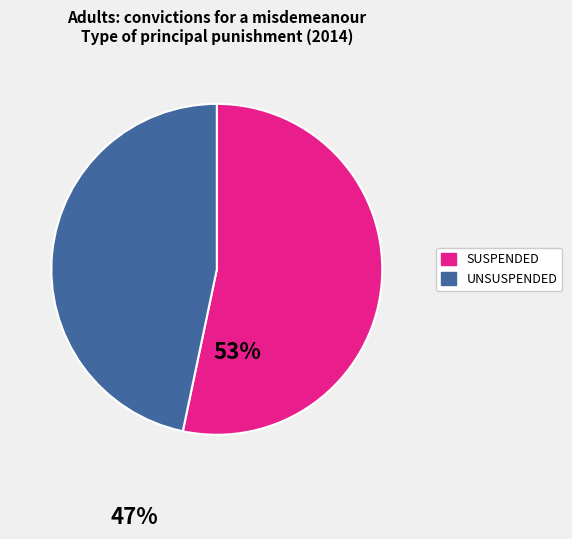

Does any single category account for the majority?

Yes